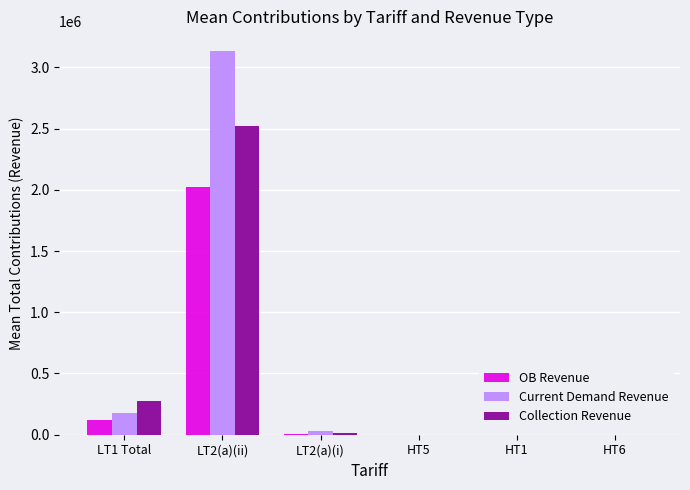

At which category is the sum across all series the highest?

LT2(a)(ii)